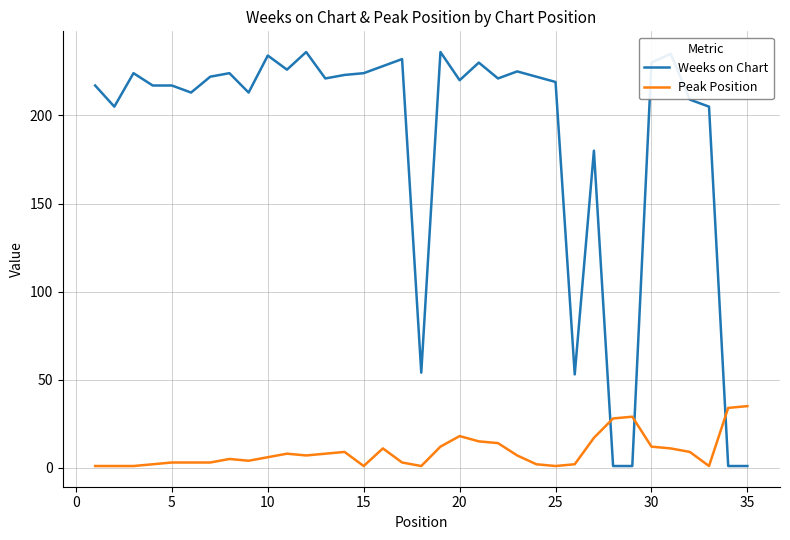

What is the difference between the maximum and minimum values in the Weeks on Chart series?

235